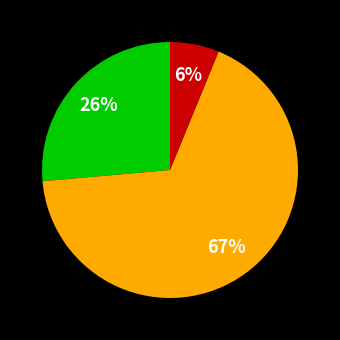

Is there any slice that represents more than half of the pie?

Yes